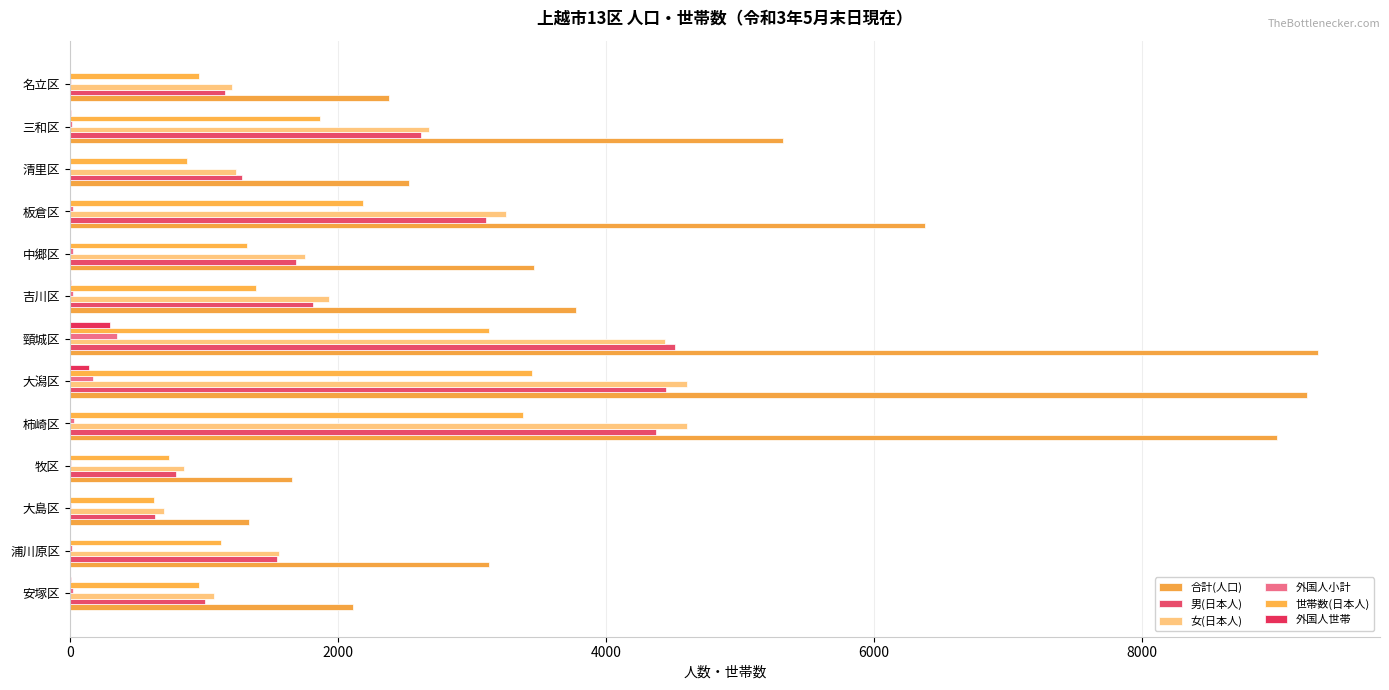

Count the number of data series in this chart.

6